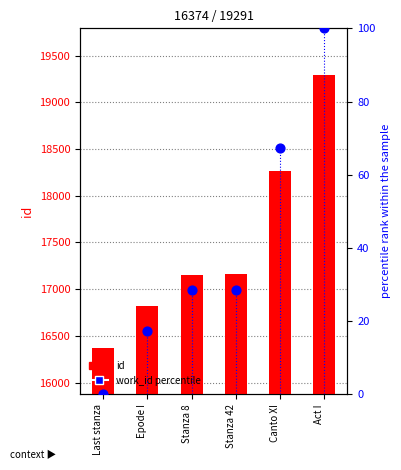

What is the total value across all series at Stanza 8?

17183.4